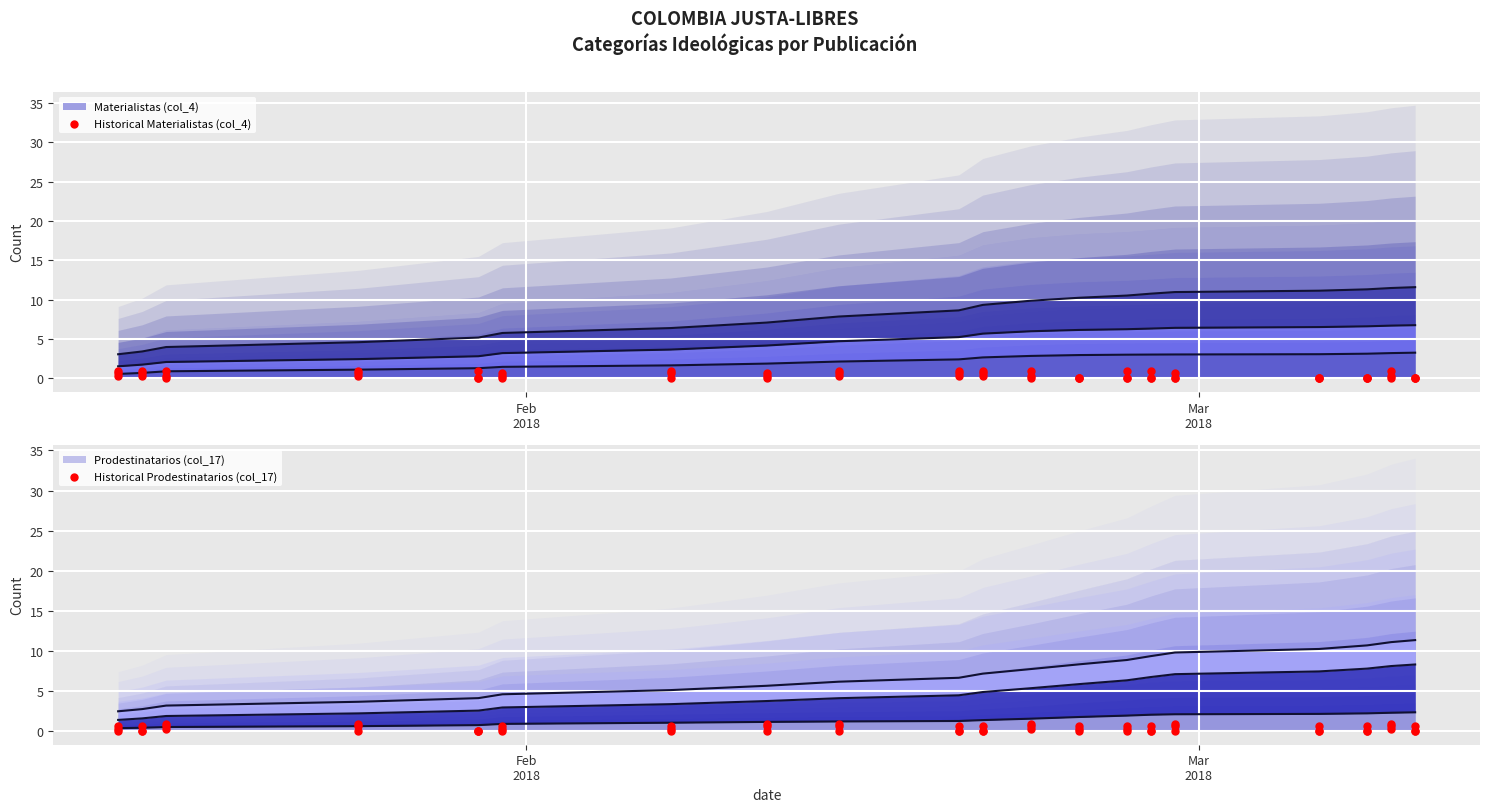

At how many categories does at least one series exceed 0?

20